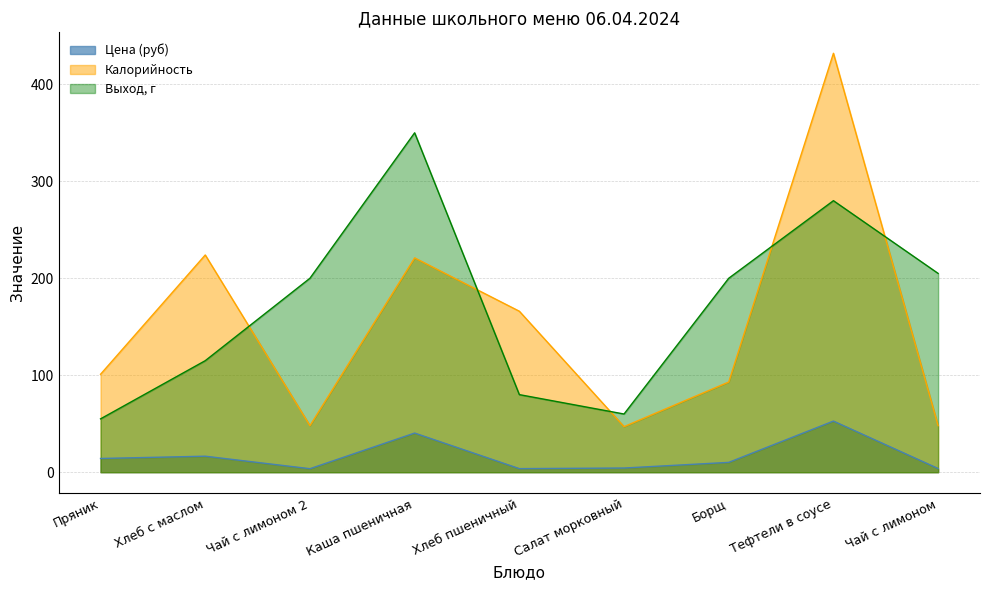

What is the total value across all series at Каша пшеничная?

611.4